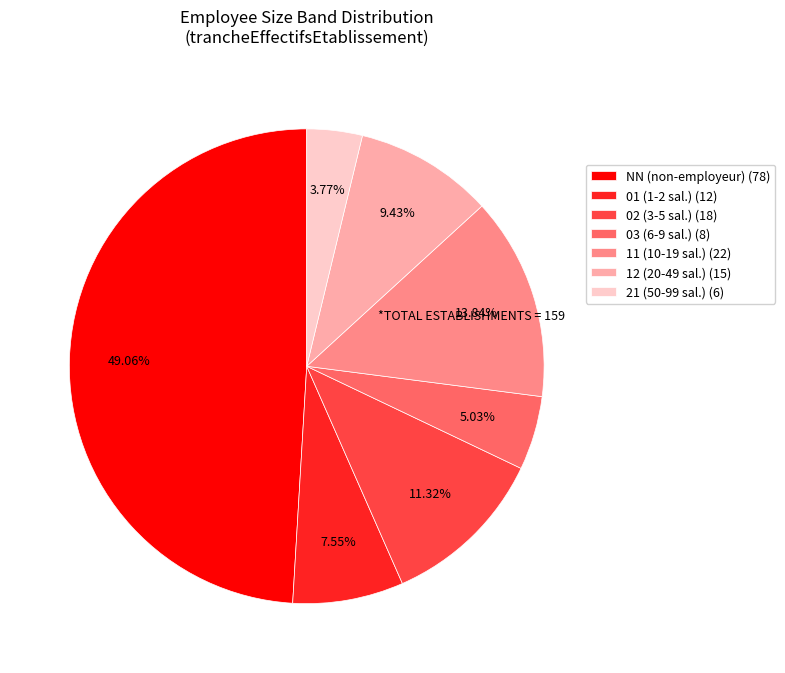

How many slices are in this pie chart?

7